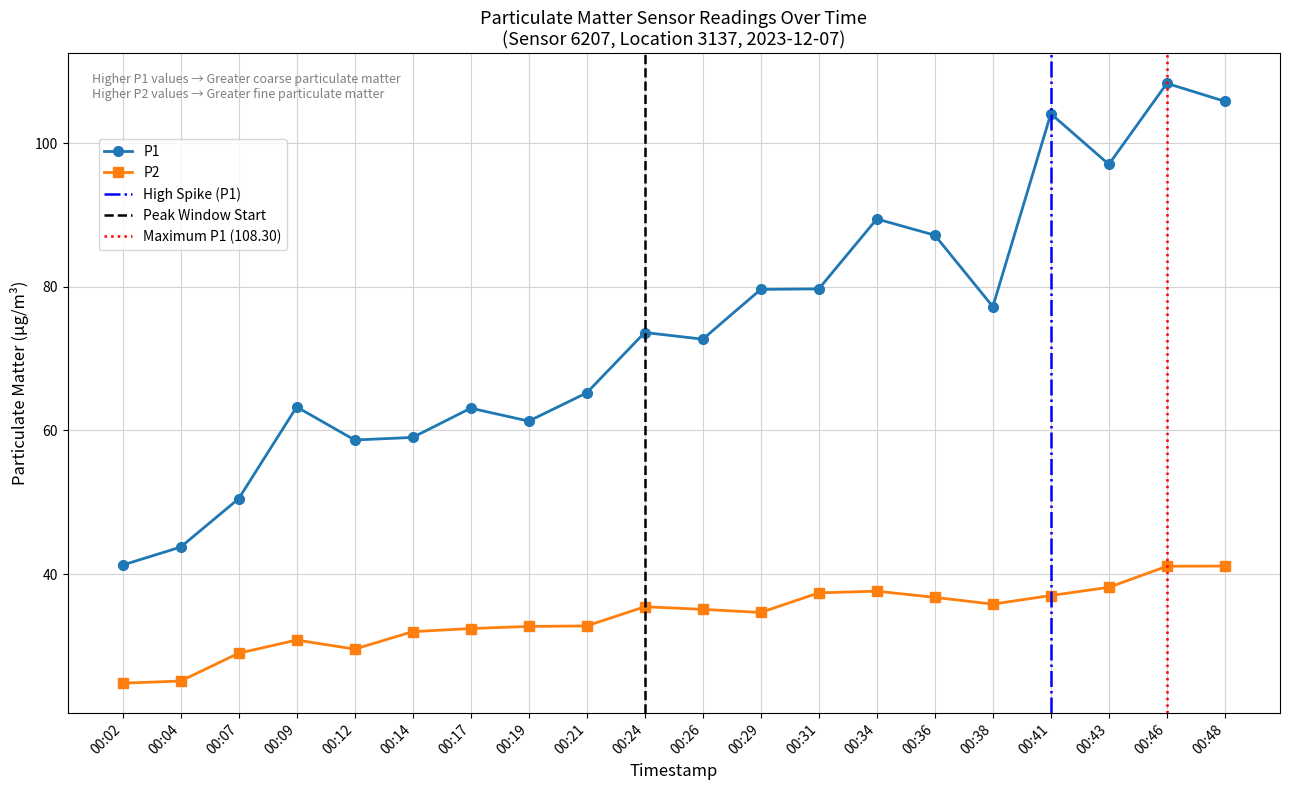

Reading left to right, list all the values displayed in this chart.

P1: 00:02=41.3	00:04=43.8	00:07=50.5	00:09=63.3	00:12=58.7	00:14=59.0	00:17=63.1	00:19=61.3	00:21=65.2	00:24=73.6	00:26=72.7	00:29=79.6	00:31=79.7	00:34=89.4	00:36=87.2	00:38=77.2	00:41=104.1	00:43=97.0	00:46=108.3	00:48=105.8
P2: 00:02=24.8	00:04=25.1	00:07=29.0	00:09=30.8	00:12=29.6	00:14=32.0	00:17=32.4	00:19=32.7	00:21=32.8	00:24=35.5	00:26=35.1	00:29=34.7	00:31=37.4	00:34=37.6	00:36=36.8	00:38=35.8	00:41=37.0	00:43=38.2	00:46=41.1	00:48=41.1